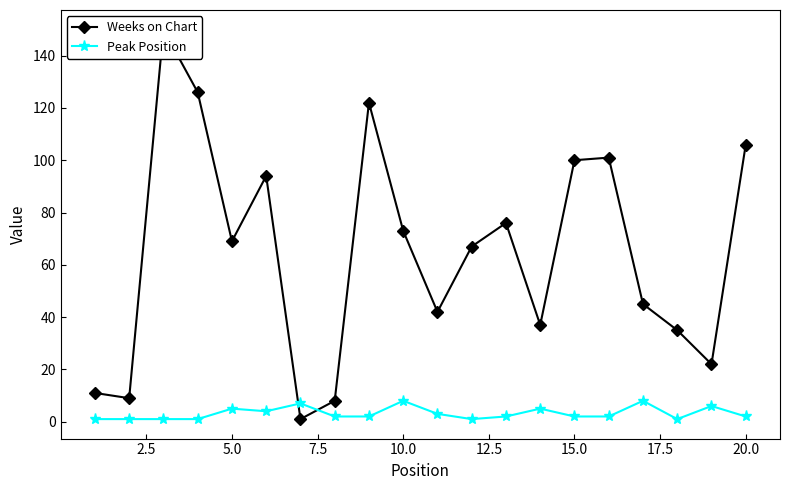

True or false: Peak Position has more than 1 interior local peaks.

True